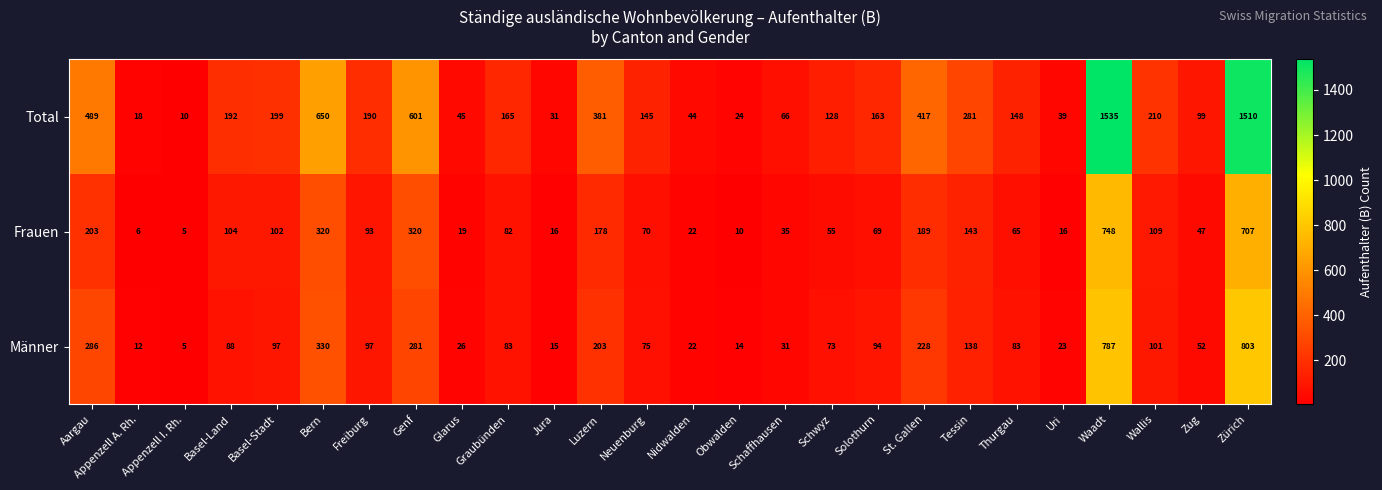

What is the sum of the Männer values at Thurgau and Graubünden?

166